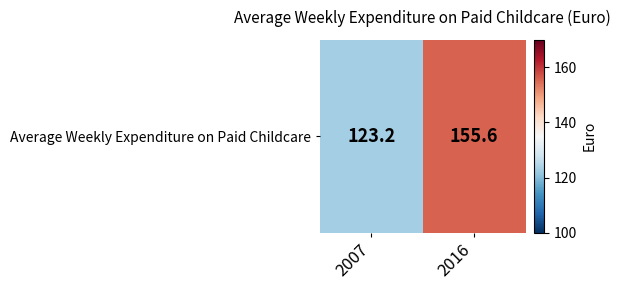

How many distinct data groups are displayed?

1